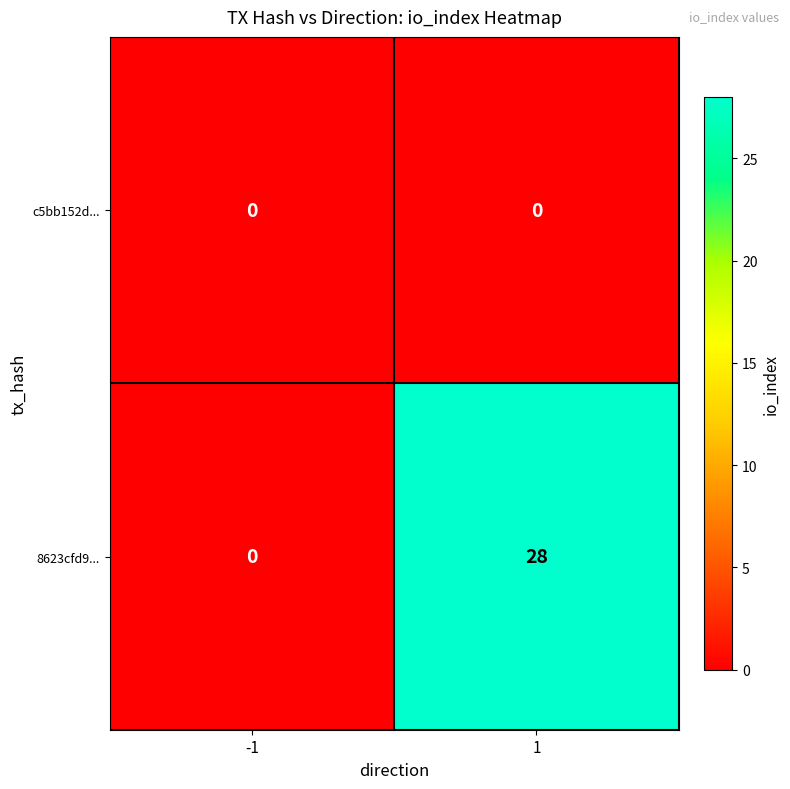

Which series has the largest range (max minus min)?

8623cfd9...